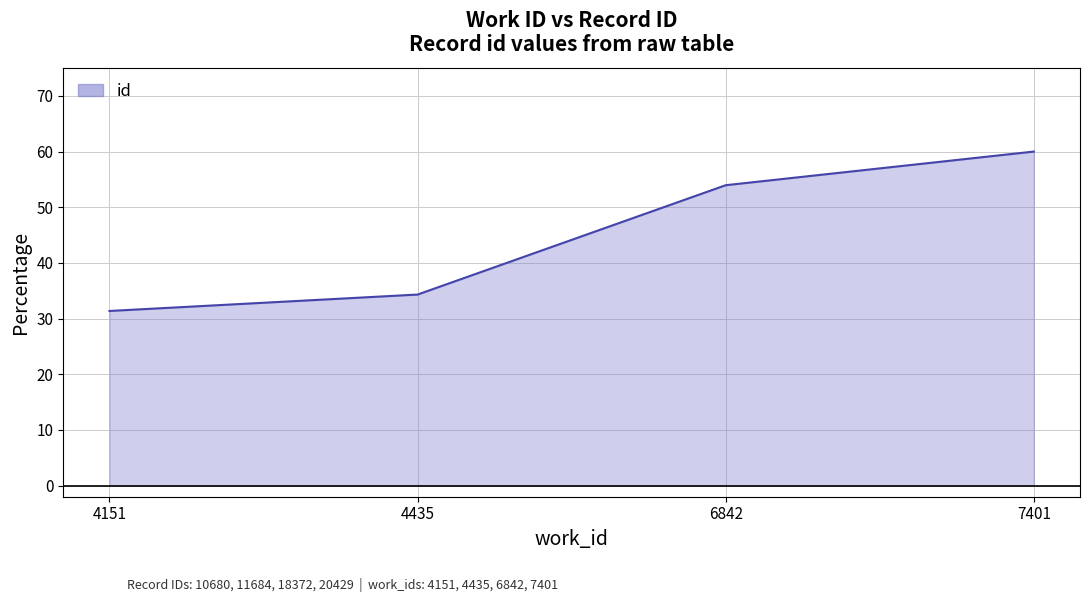

Where does the data first go above 53?

6842